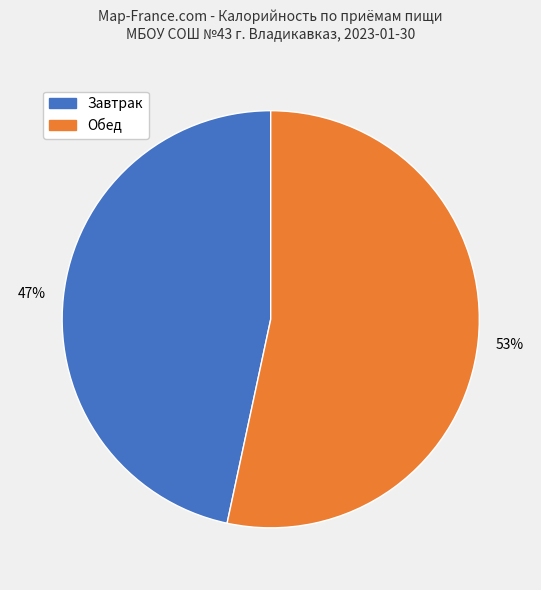

How many slices are in this pie chart?

2